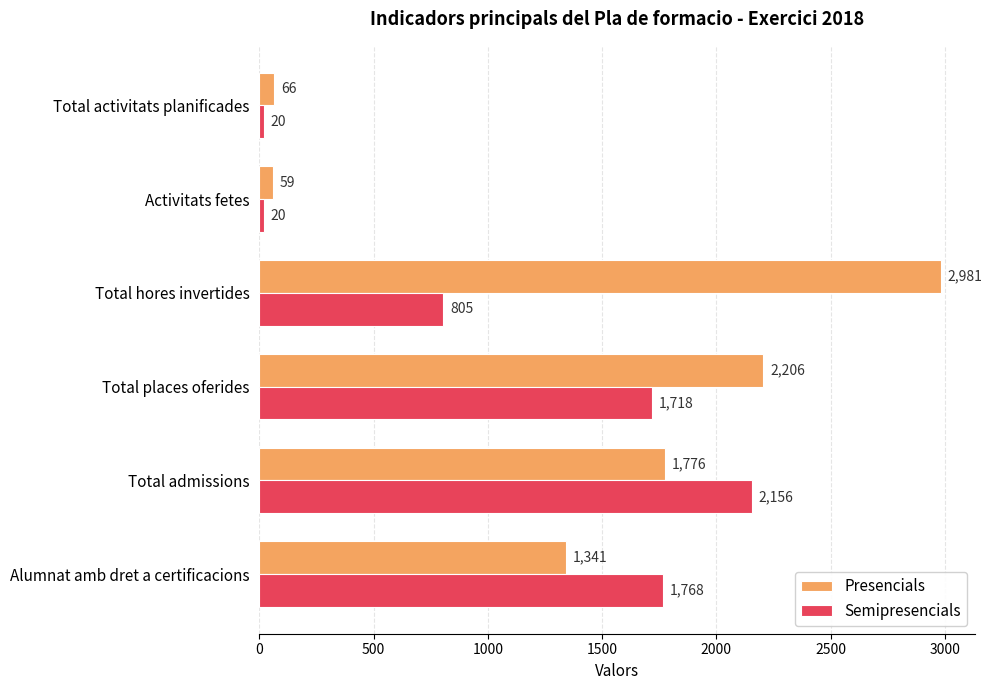

The value of Presencials at Total hores invertides is 4339. True or false?

False